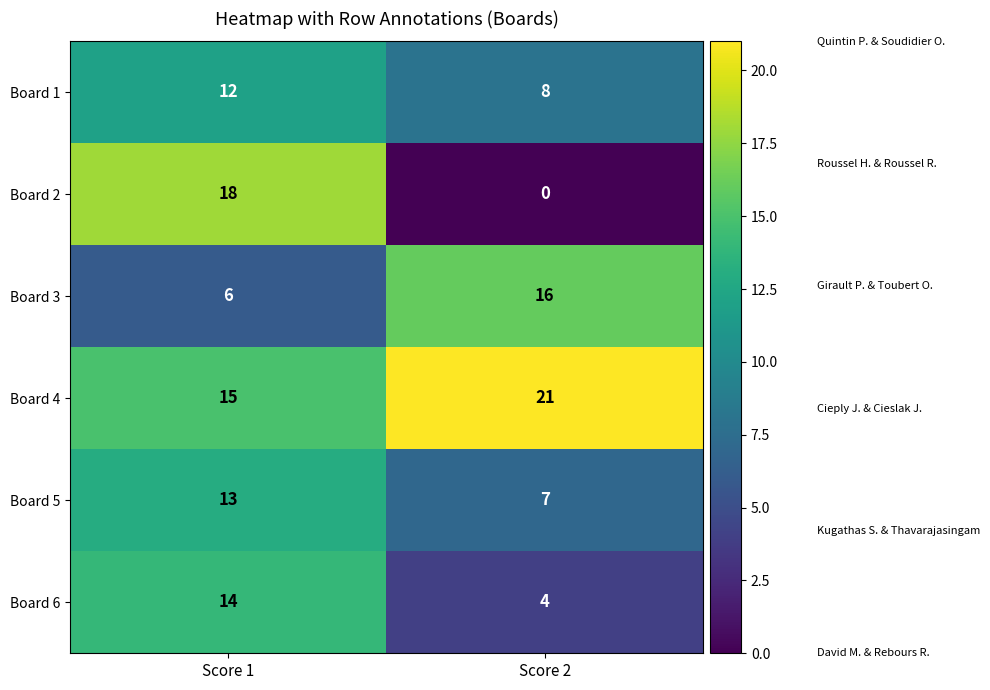

Rank the categories by Board 4 value from highest to lowest.

Score 2, Score 1